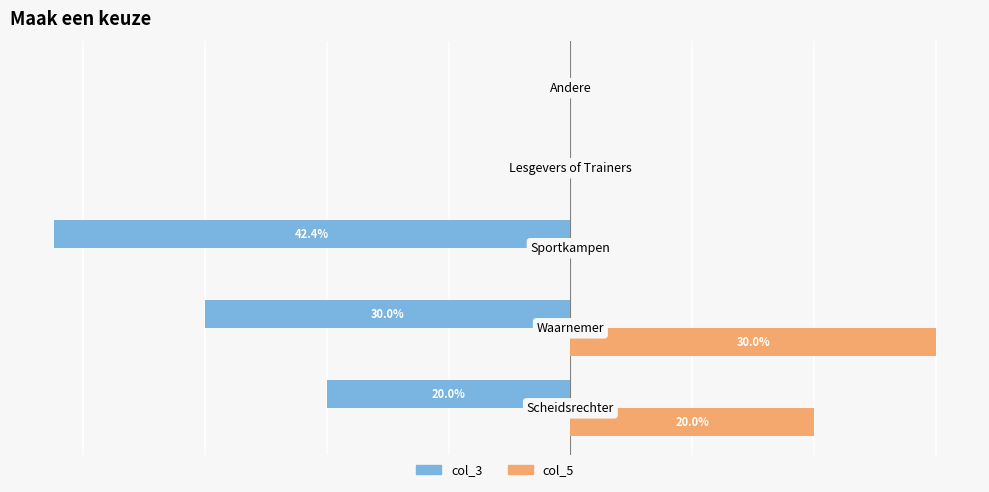

What are all the series names shown in the legend?

col_3, col_5